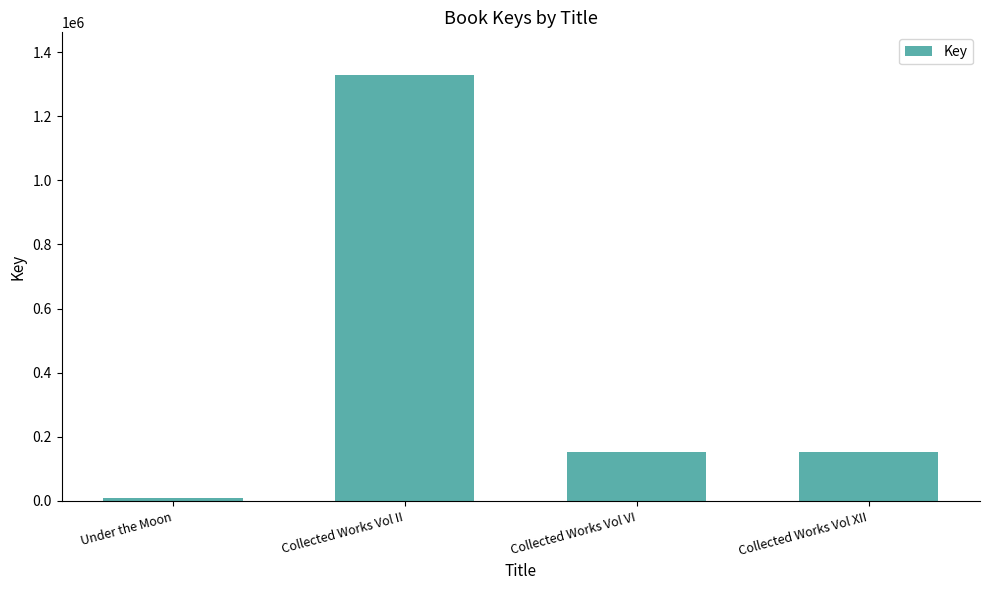

Does the chart contain any negative values?

No